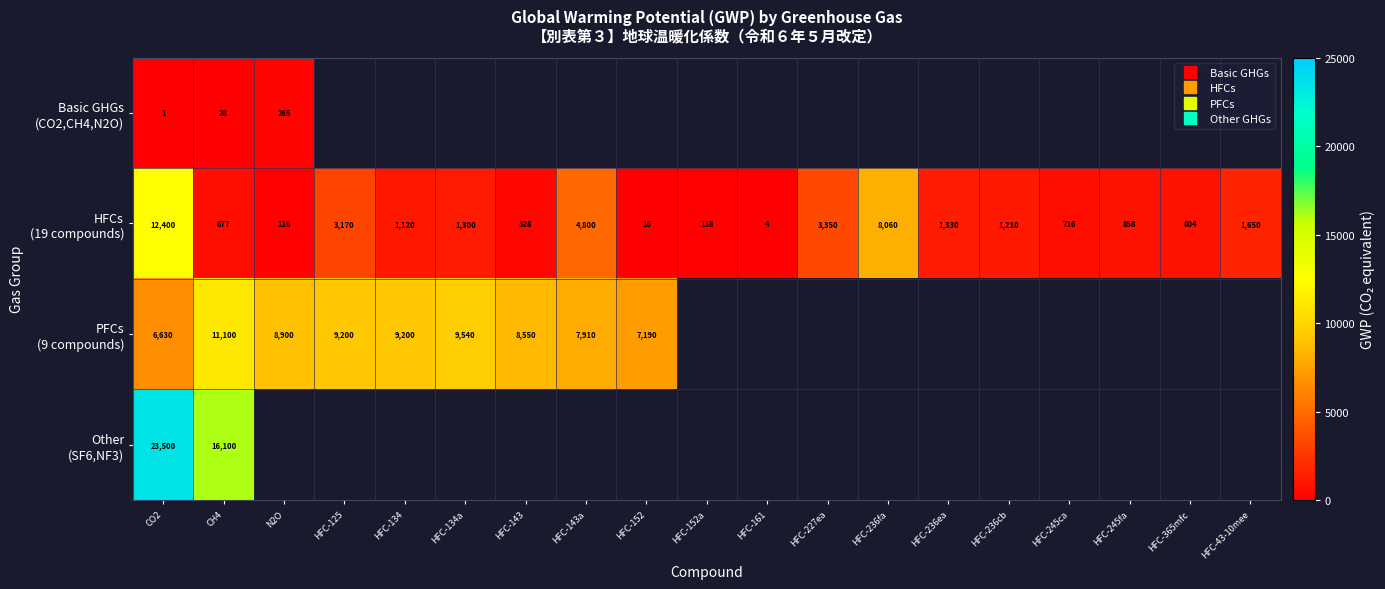

Which label corresponds to the largest value in the chart?

CO2